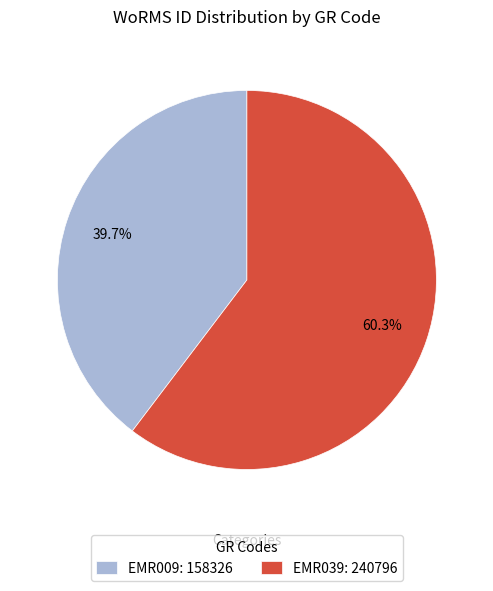

Is there any slice that represents more than half of the pie?

Yes